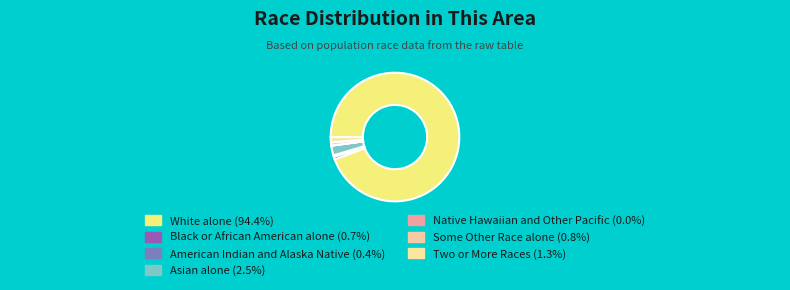

Which has a higher value, Two or More Races or White alone?

White alone